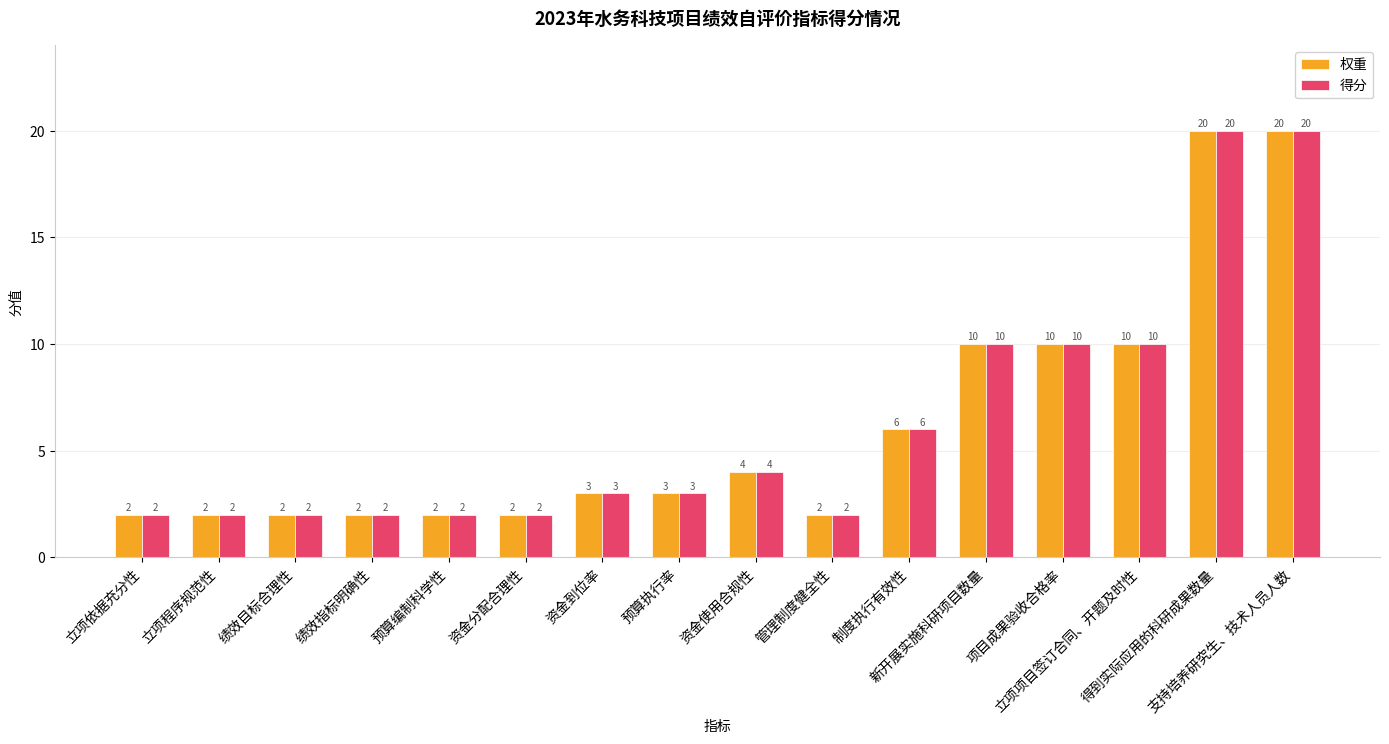

Are the bars grouped side by side (vs. stacked)?

Yes